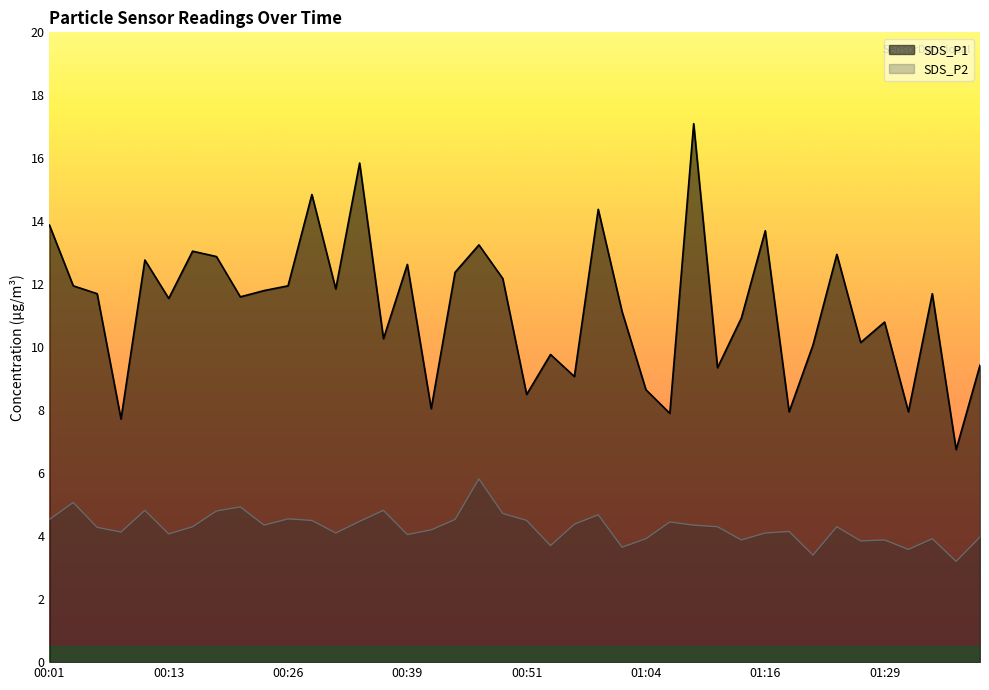

Does the chart display data point markers on the line(s)?

No